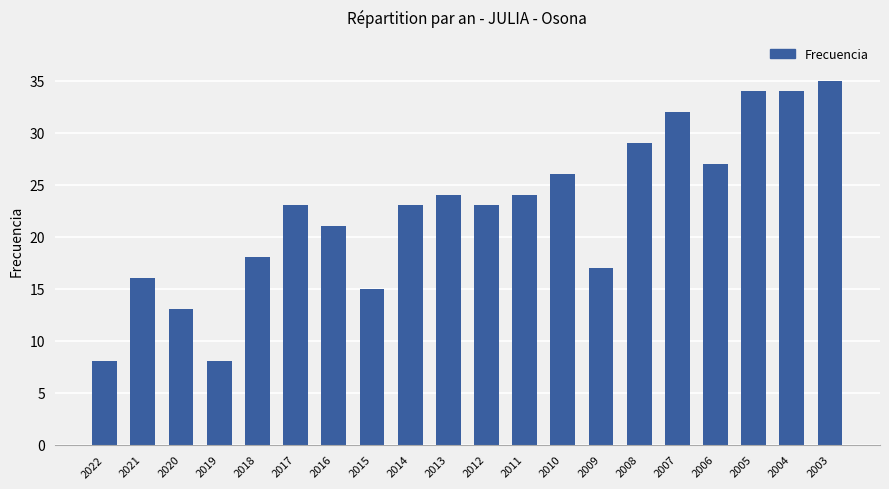

Does the chart contain stacked bars?

No